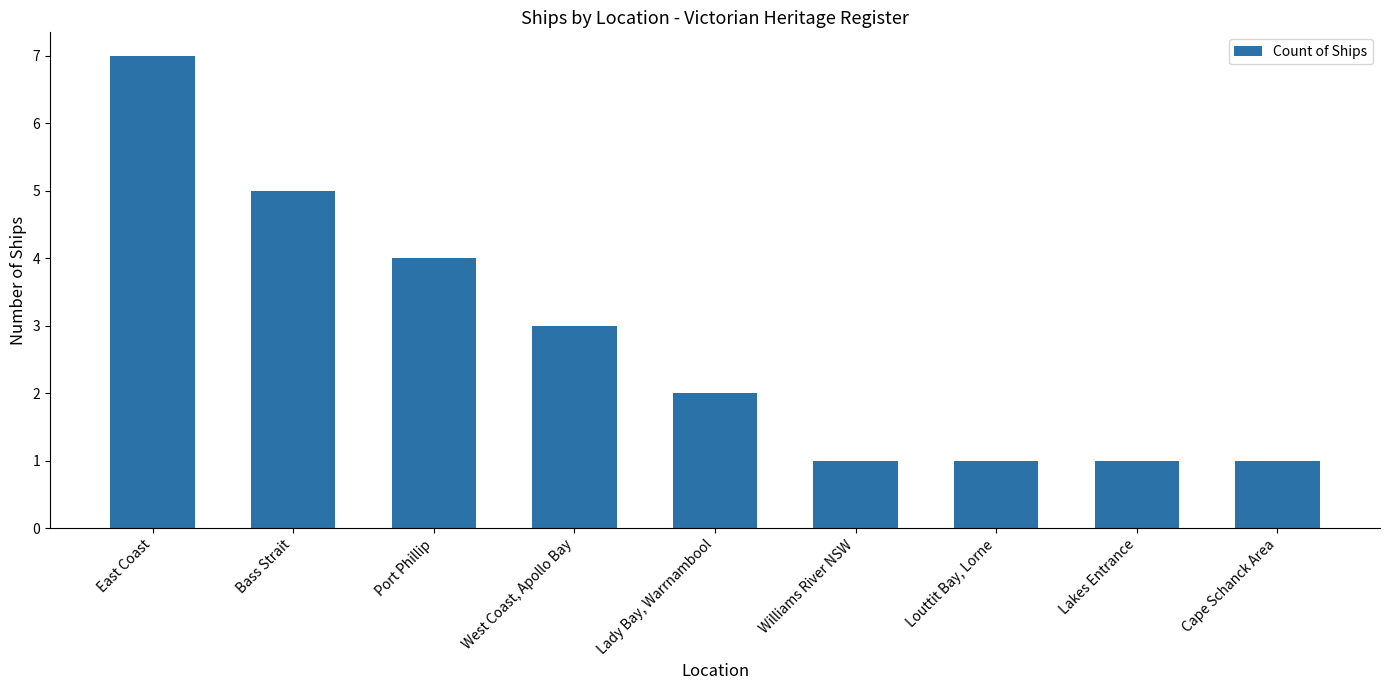

Count the values in the range 1 to 4.

7